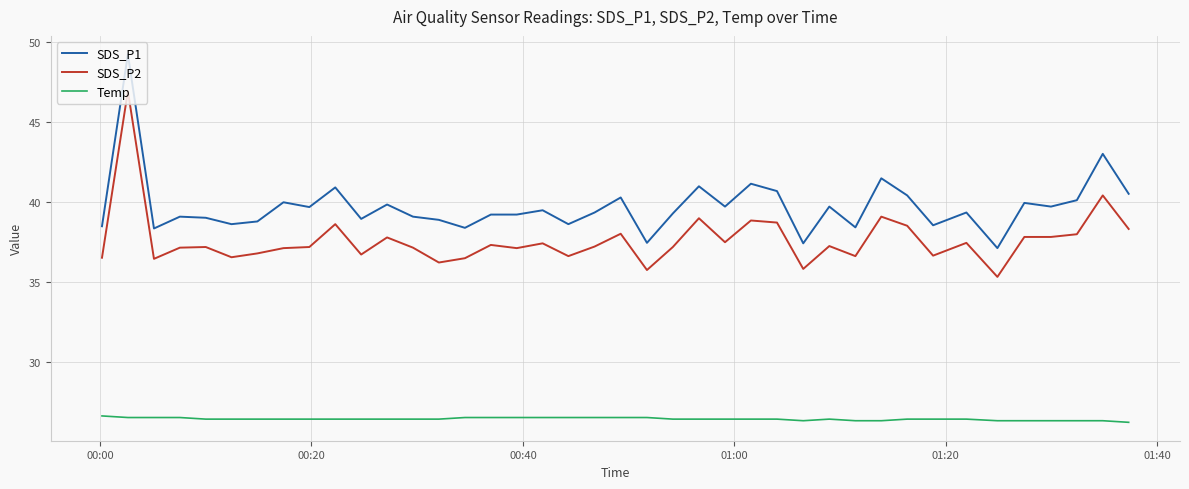

What is the difference between the maximum and minimum values in the SDS_P1 series?

12.1